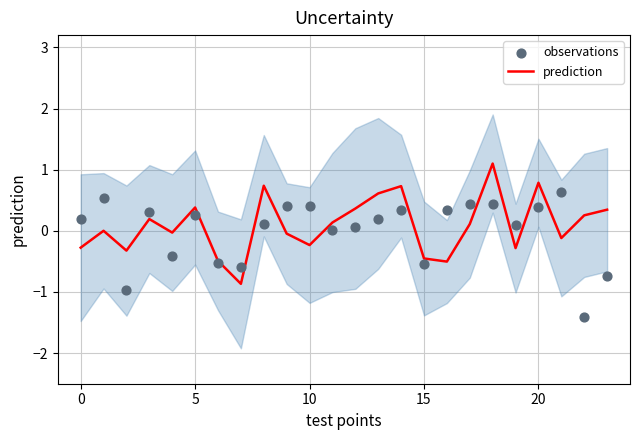

Which series has the largest total across all categories?

prediction